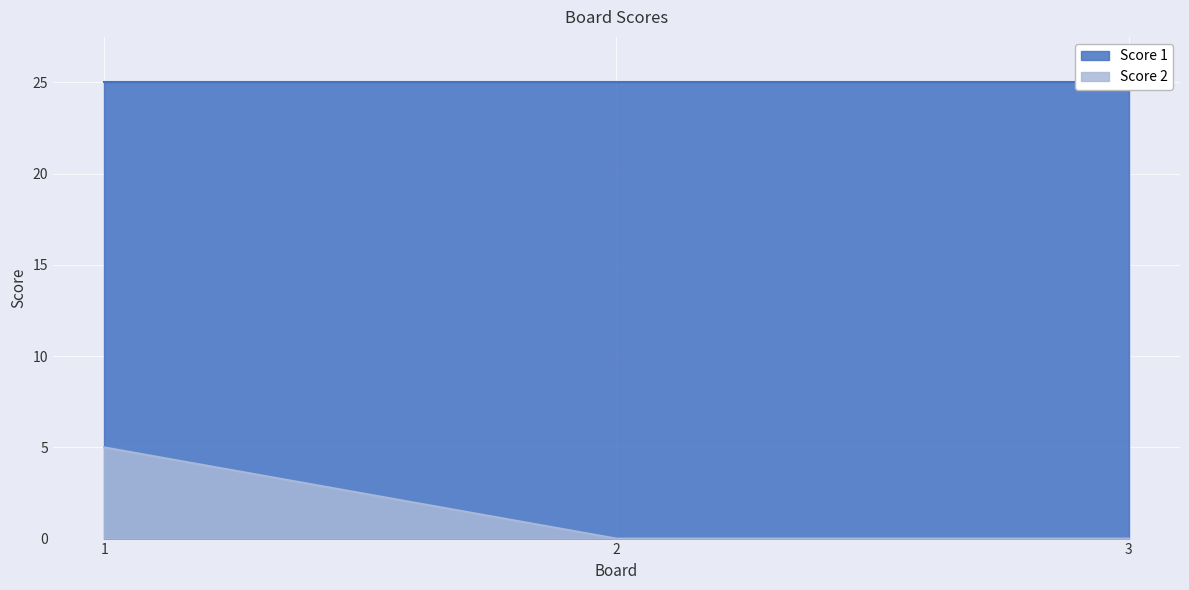

Which label corresponds to the smallest value in the chart?

2